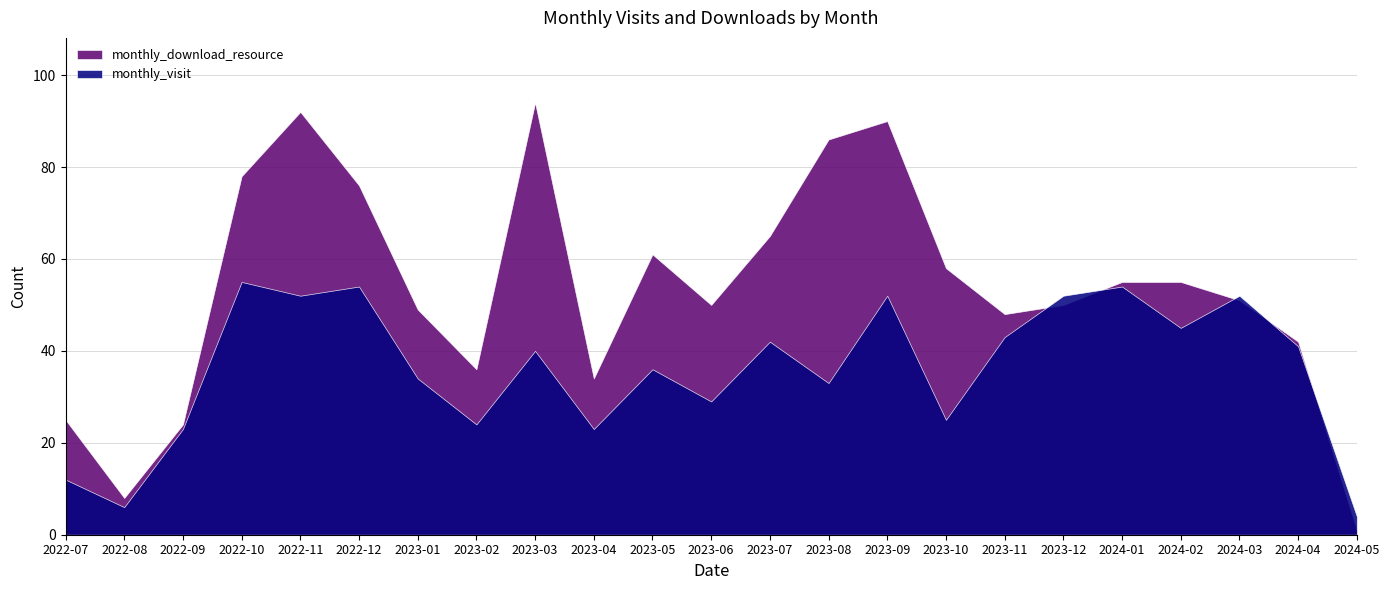

Which category has the highest value in the monthly_visit series?

2022-10